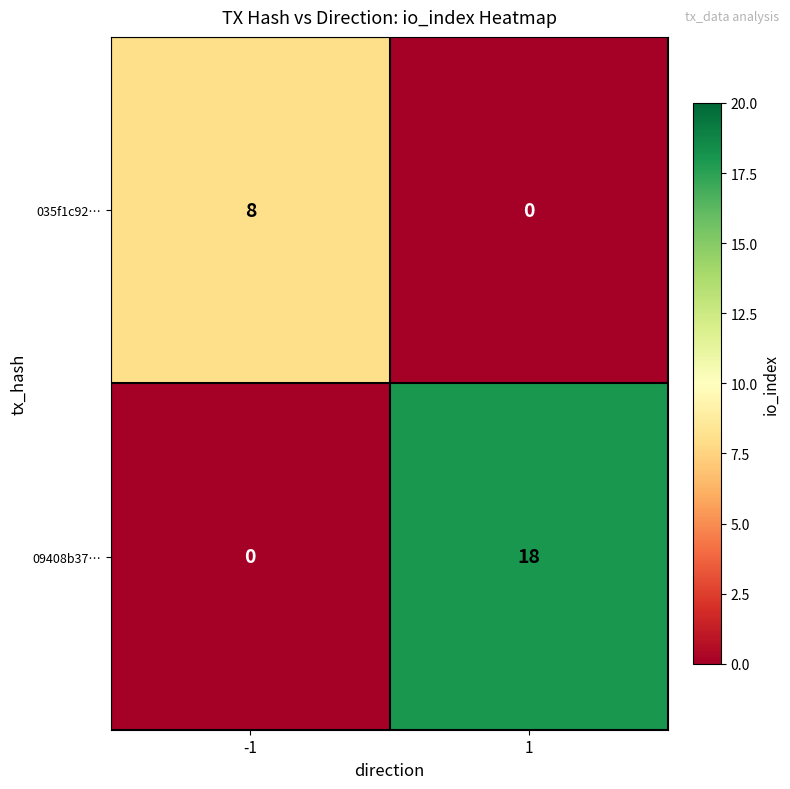

Reading left to right, list all the values displayed in this chart.

035f1c92…: 8	0
09408b37…: 0	18